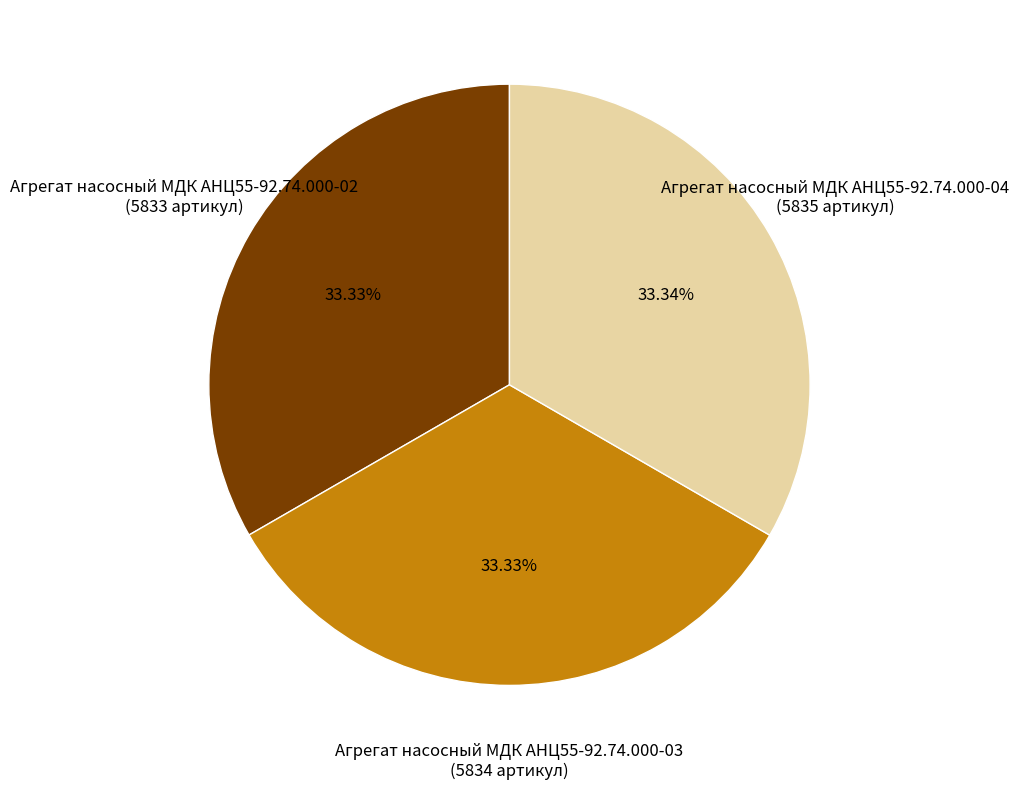

What is the ratio of the value at Агрегат насосный МДК АНЦ55-92.74.000-03 to the value at Агрегат насосный МДК АНЦ55-92.74.000-04?

1.0